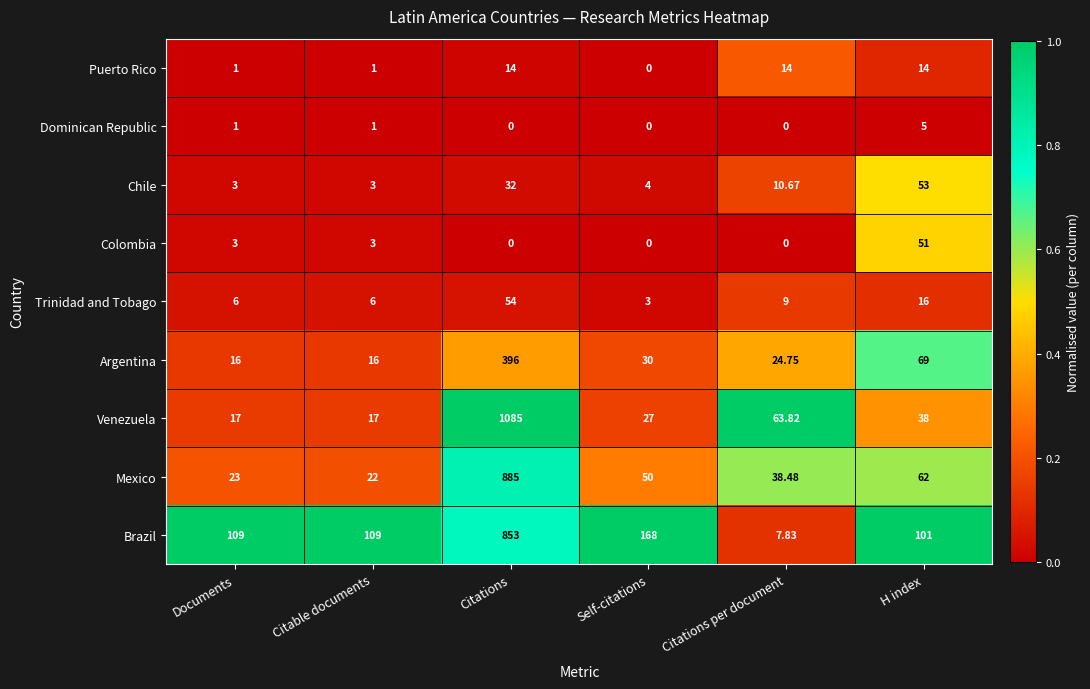

Which series has the largest total across all categories?

Brazil